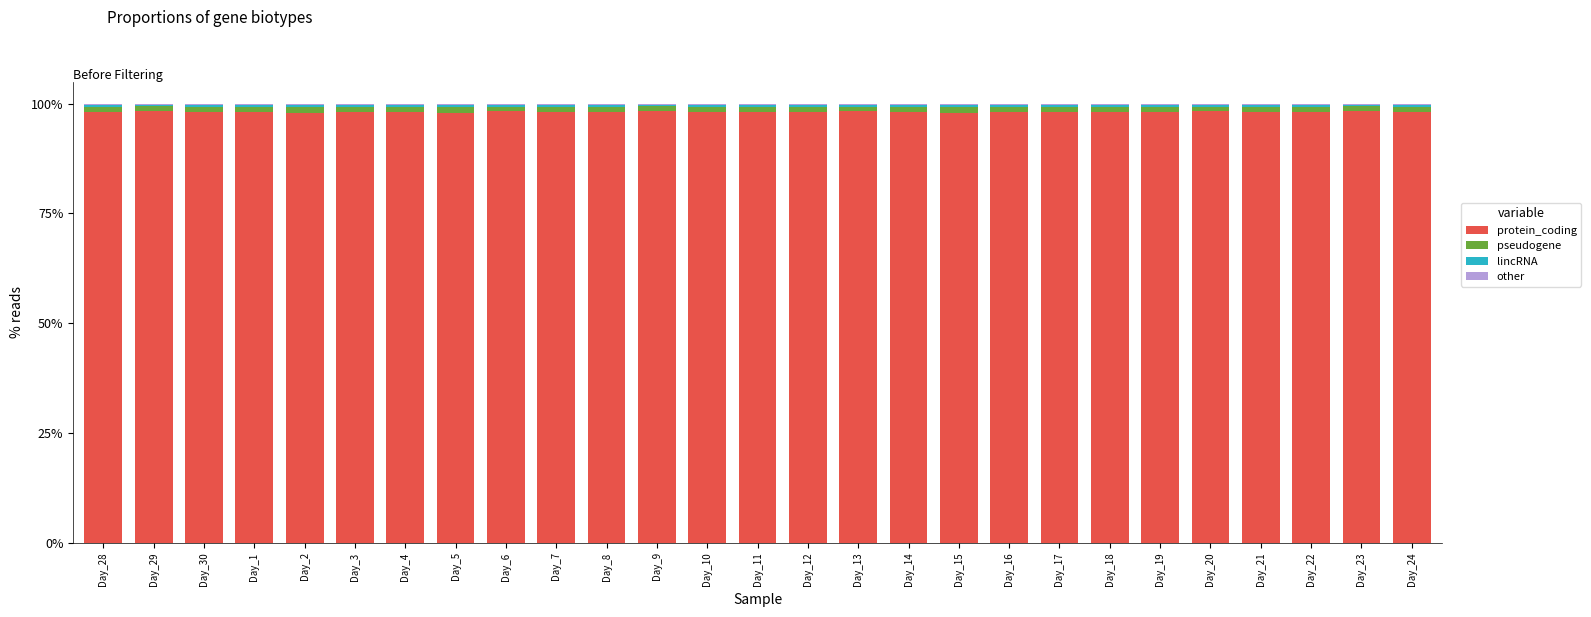

True or false: protein_coding has a value of 98.0 at Day_3.

True